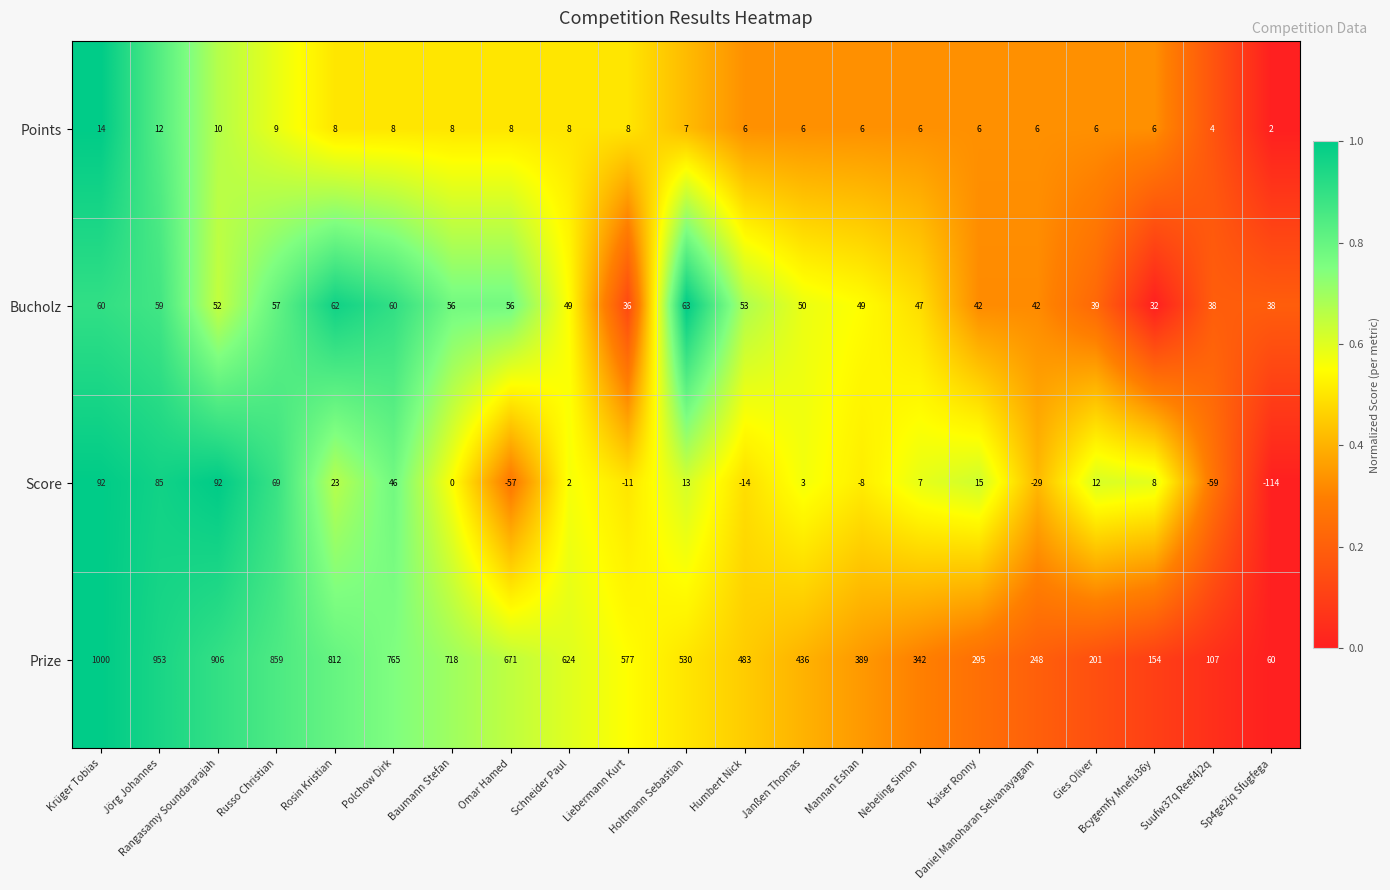

At Jörg Johannes, list the series in order from largest to smallest.

Prize, Score, Bucholz, Points